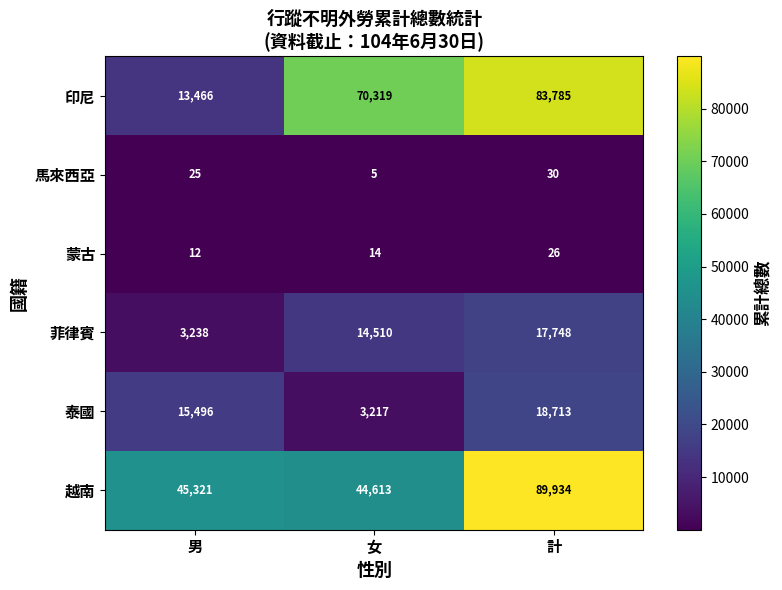

At which category is the sum across all series the highest?

計